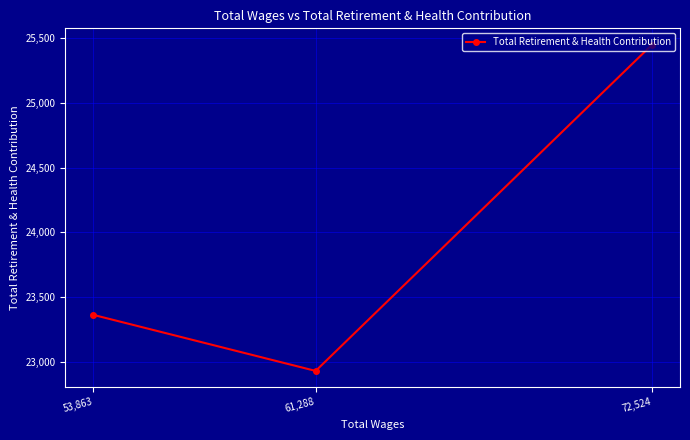

What is the value of the 1st point from the left?

23364